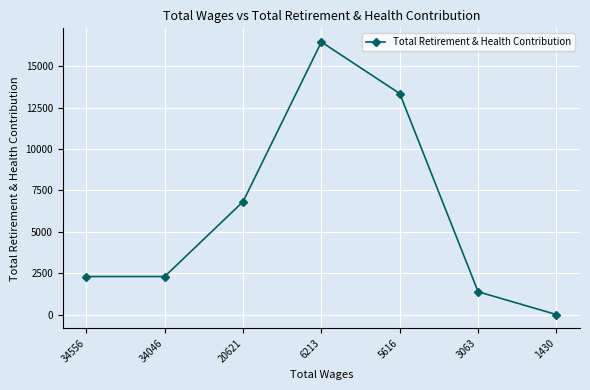

What value does the data have at 6213, to the nearest 10?

16470